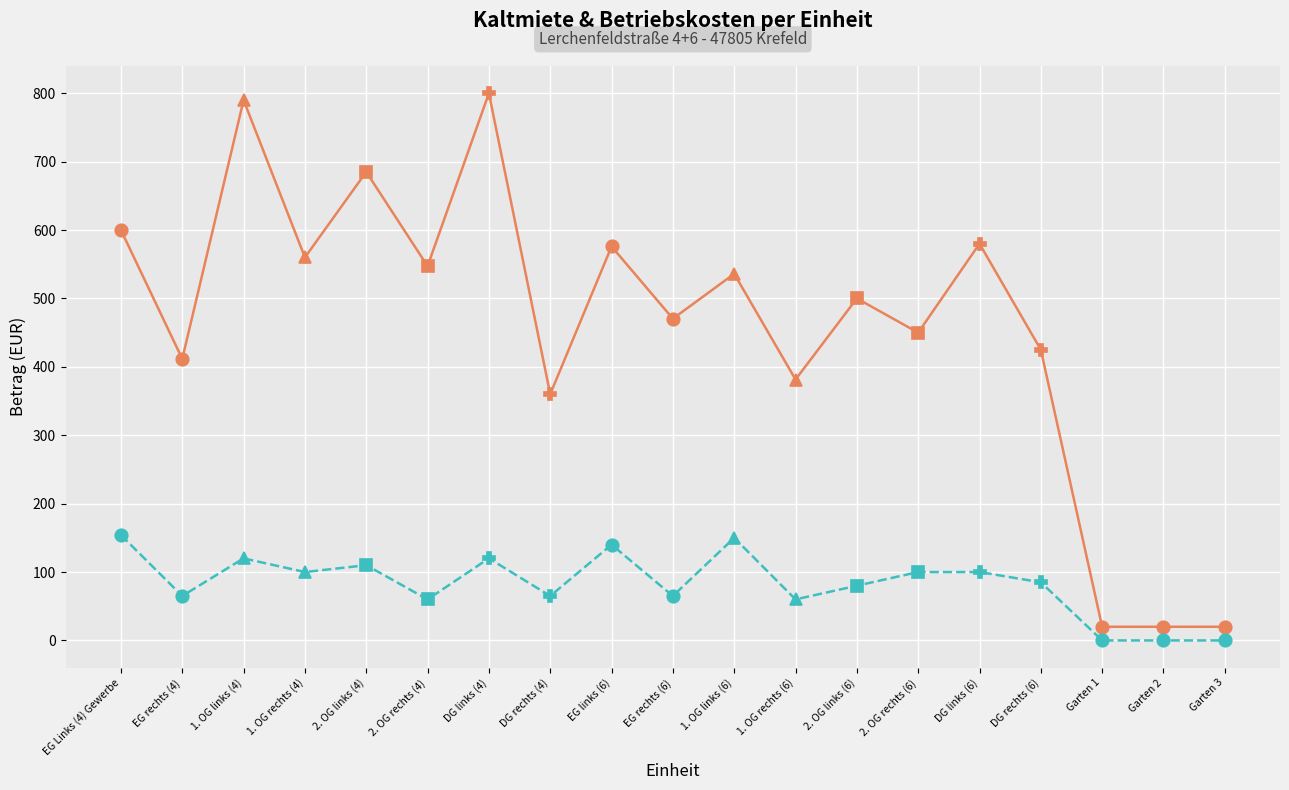

True or false: Kaltmiete and Betriebskosten cross at least once.

False